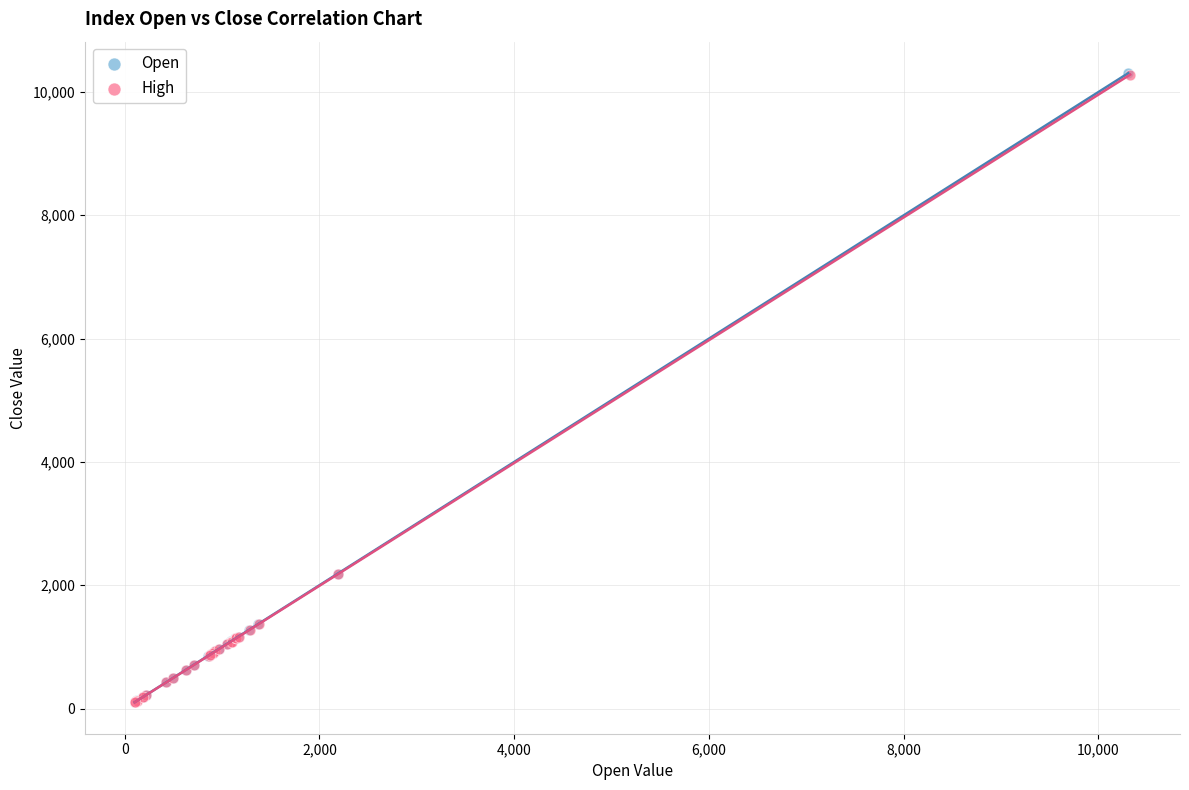

Which series has the widest spread of Y values?

Open